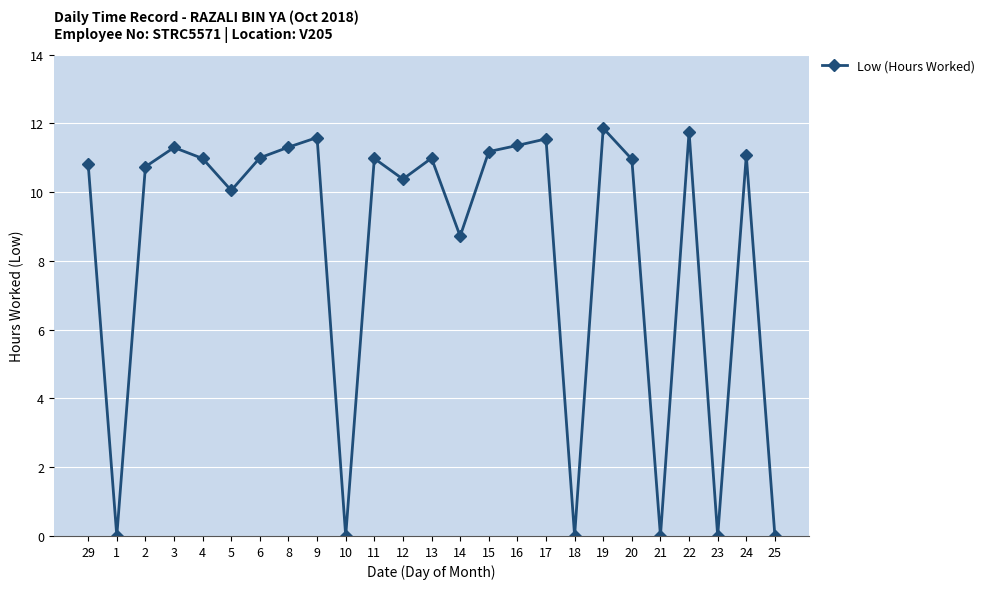

Does the chart display data point markers on the line(s)?

Yes